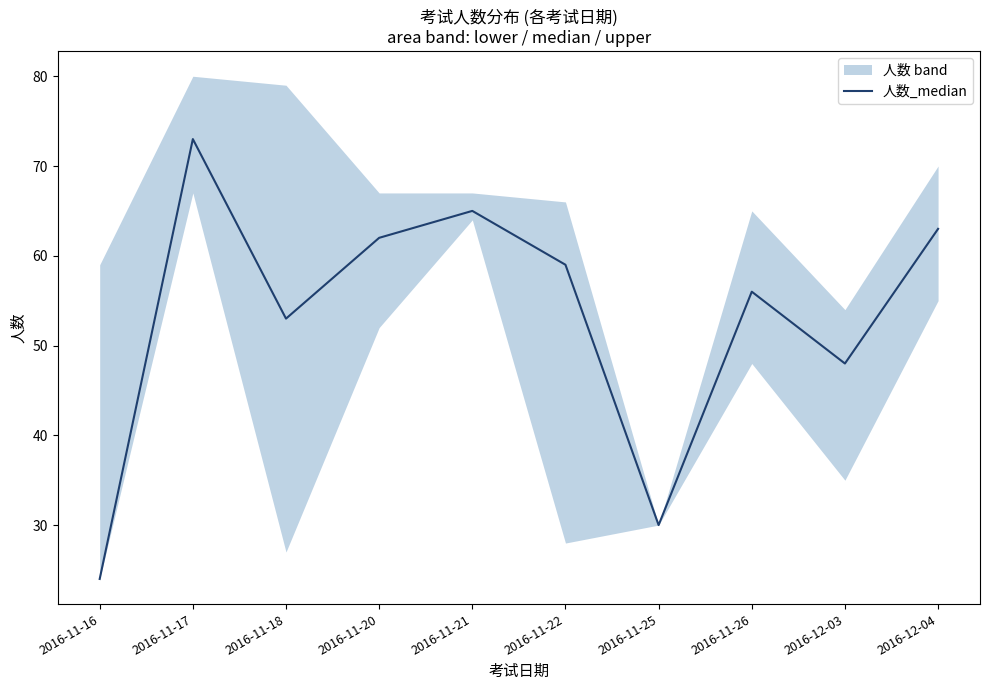

Which label corresponds to the largest value in the chart?

2016-11-17